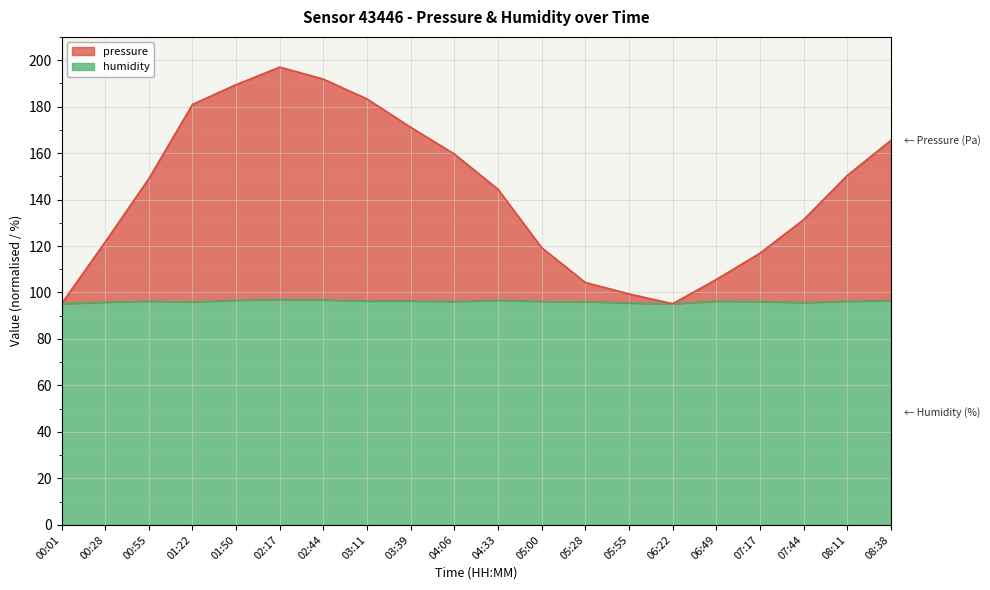

True or false: humidity has a value of 95.7 at 07:44.

True